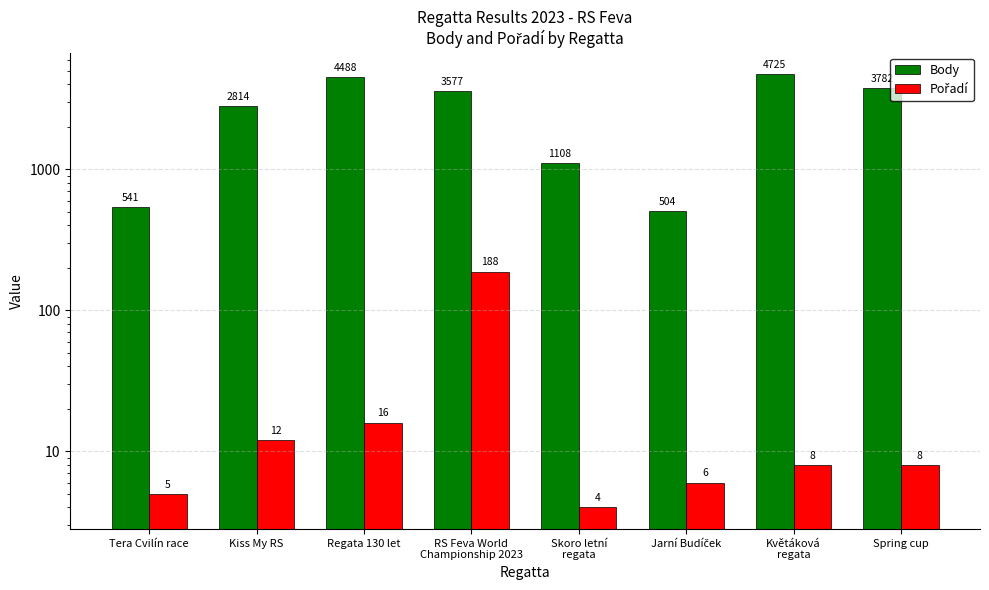

What is the greatest value displayed?

4725